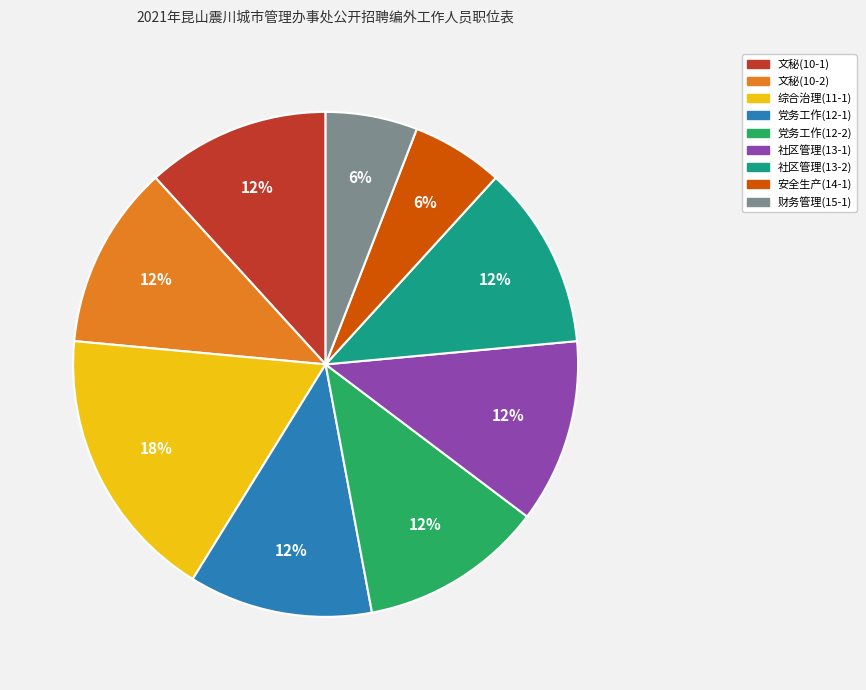

Count the number of slices in the pie.

9